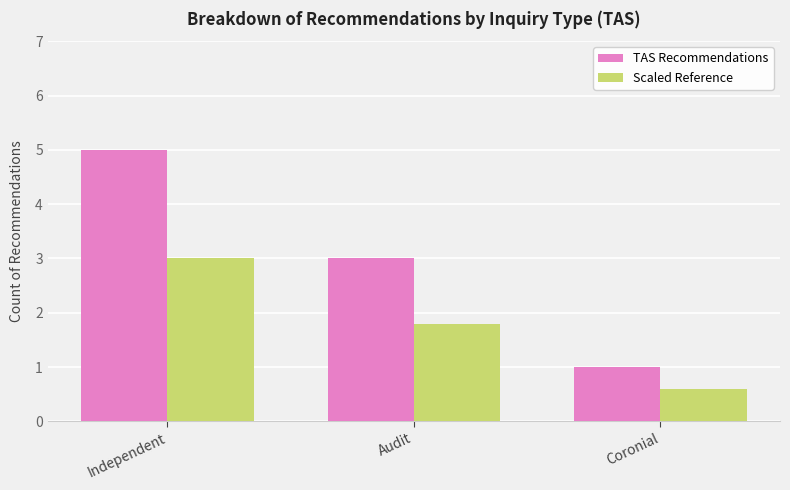

What is the average value of the TAS Recommendations series?

3.0